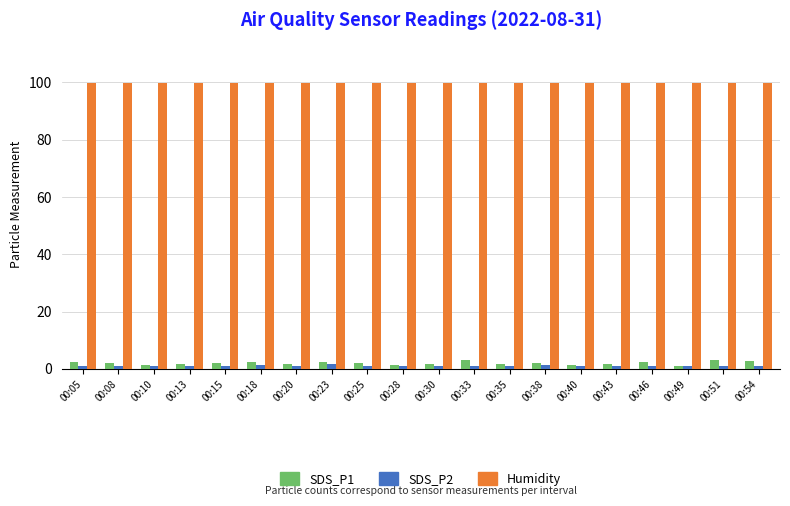

What is the maximum value shown in the chart?

99.9